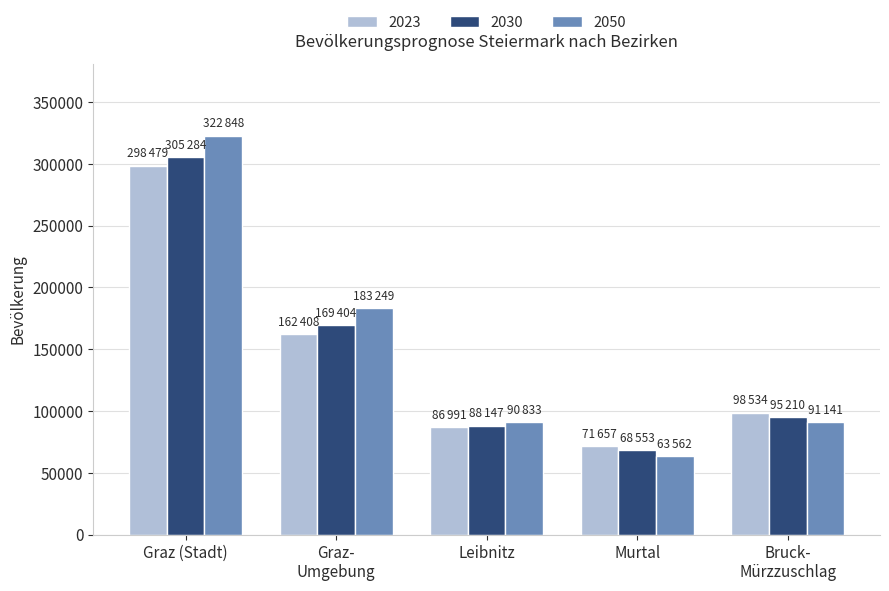

Does the chart contain stacked bars?

No